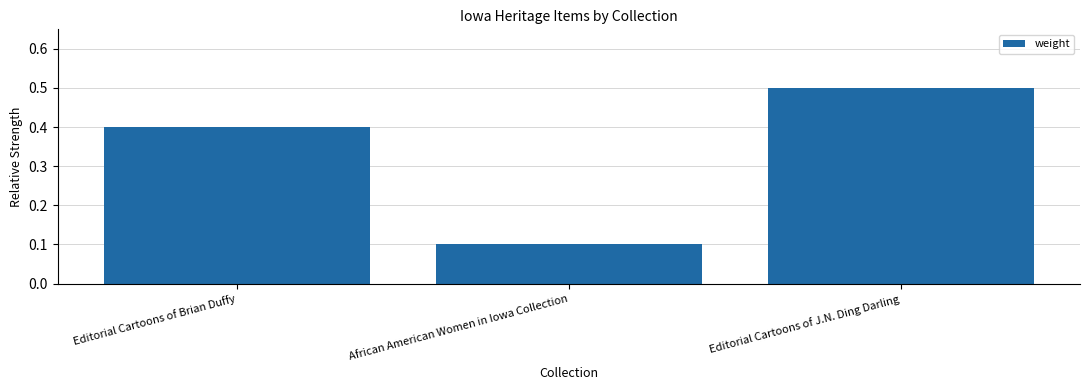

True or false: the data shows 0.5 at Editorial Cartoons of J.N. Ding Darling.

True